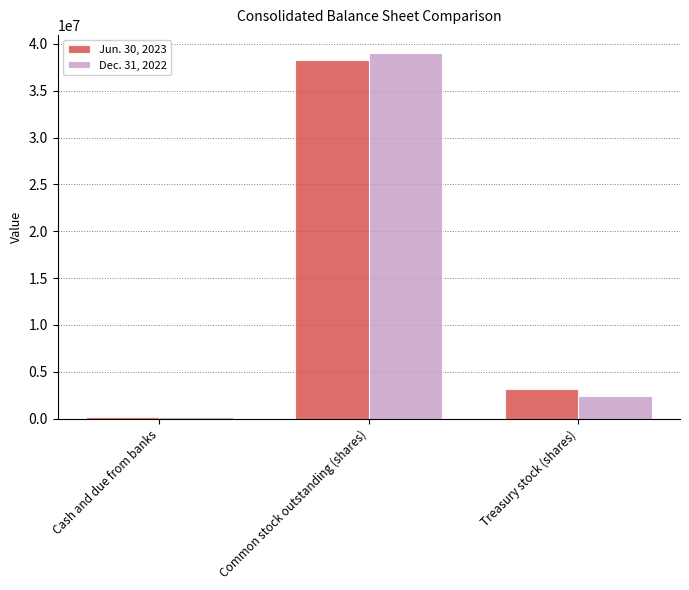

Reading left to right, list all the values displayed in this chart.

Jun. 30, 2023: 150672	38241918	3207526
Dec. 31, 2022: 138149	38999733	2449711